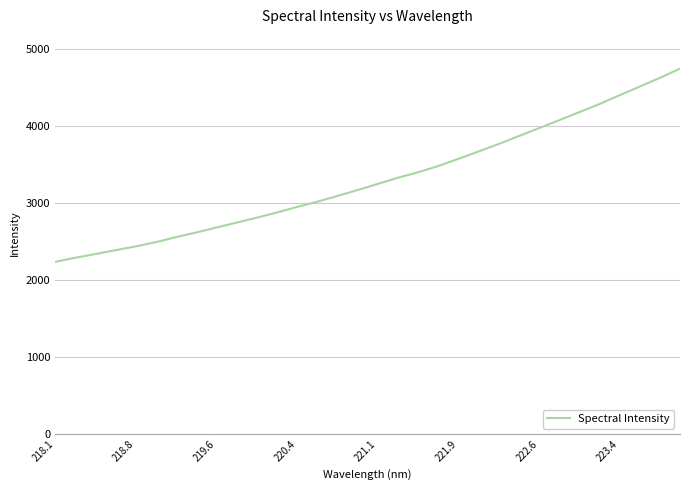

What is the smallest value displayed?

2236.9